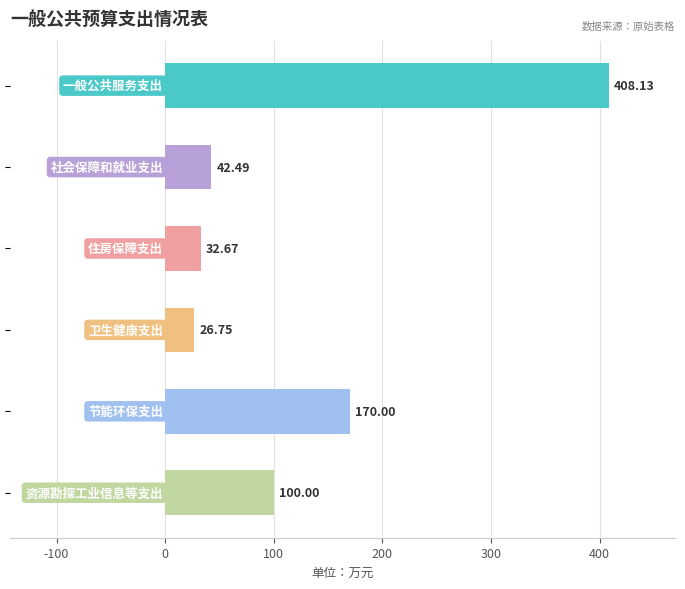

What is the greatest value displayed?

408.1